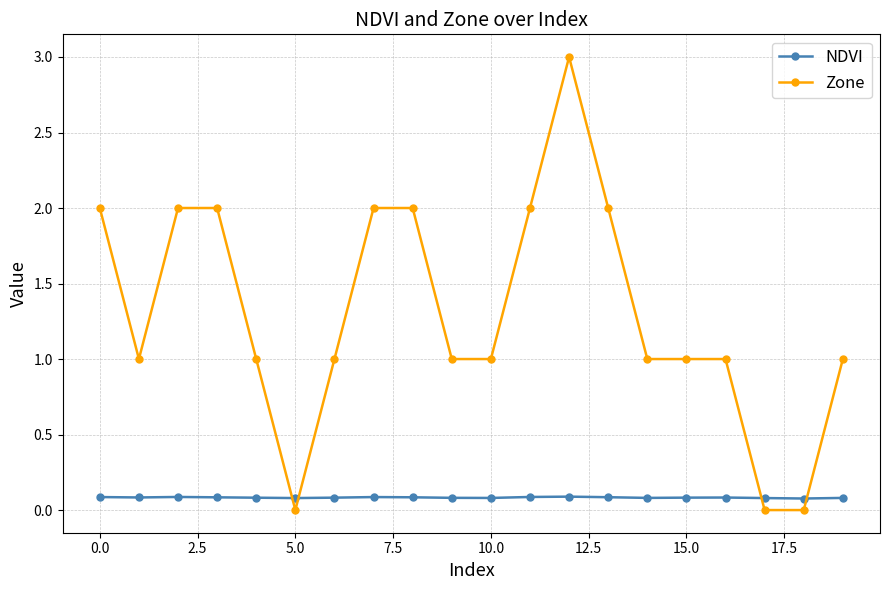

True or false: Zone and NDVI intersect in this chart.

True